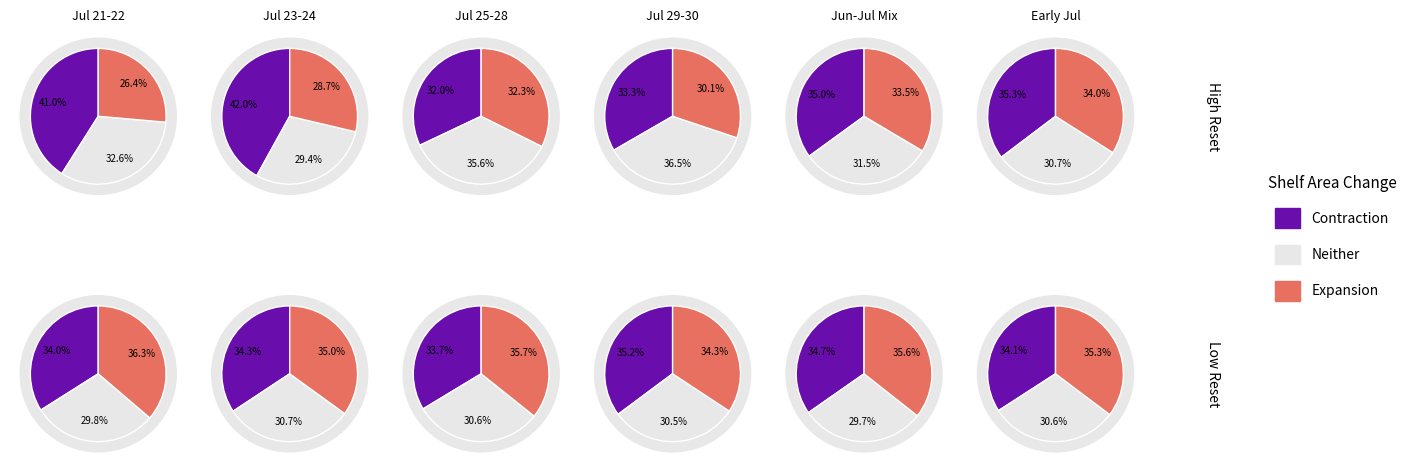

Is 2025-07-16 the majority of the pie?

No